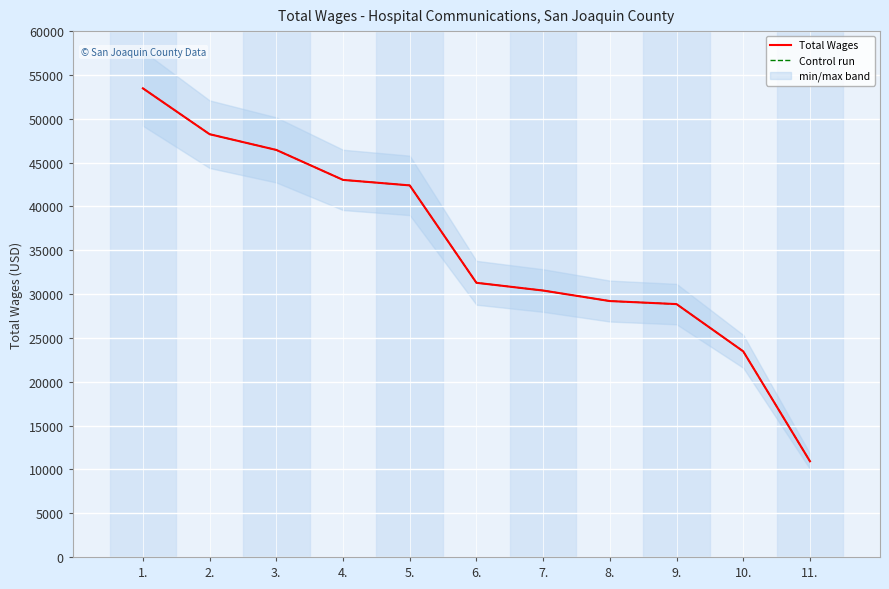

Which has a higher value, 3. or 9.?

3.